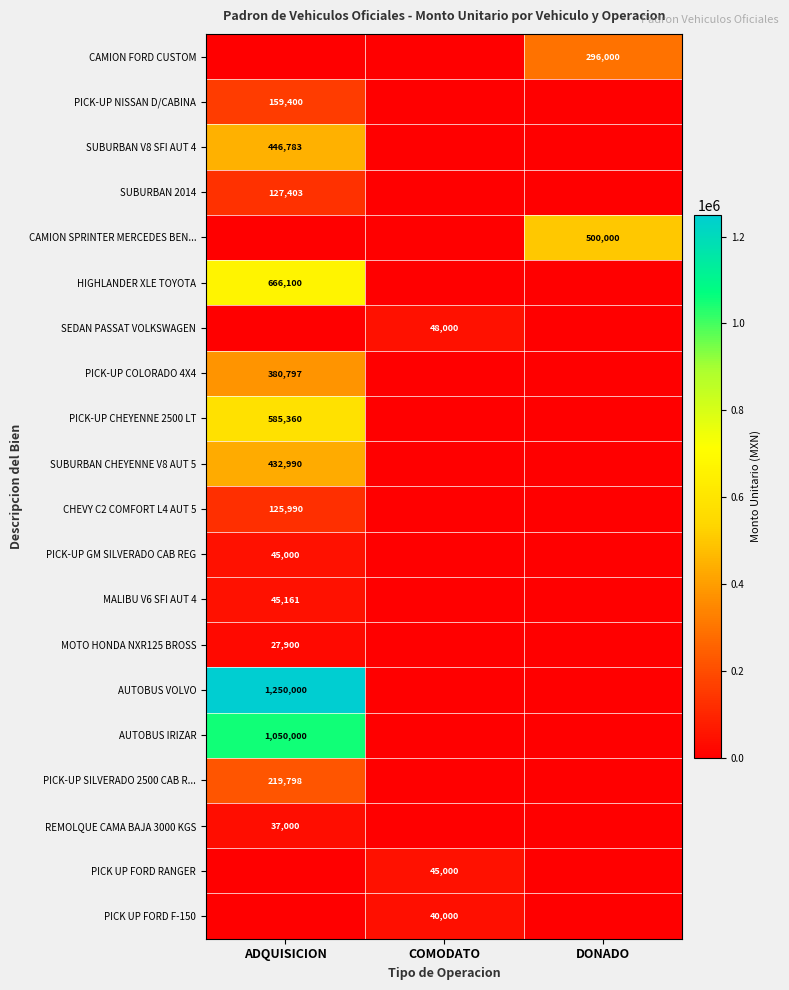

True or false: SUBURBAN CHEYENNE V8 AUT 5 has a value of 432990 at ADQUISICION.

True